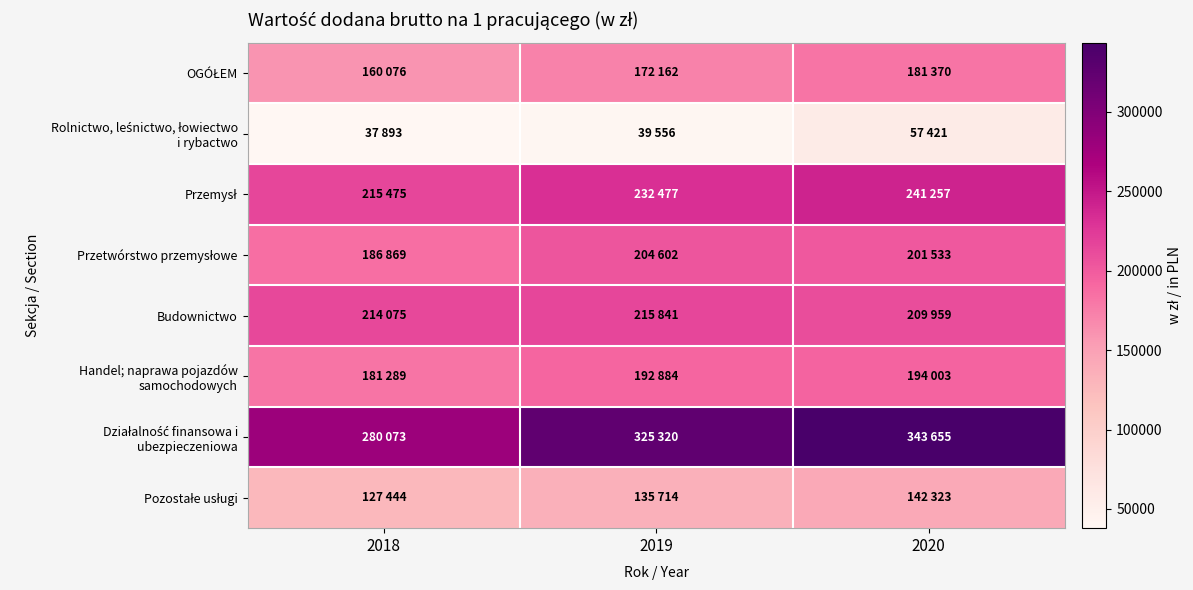

Rank the series at 2019 from highest to lowest value.

Działalność finansowa i ubezpieczeniowa, Przemysł, Budownictwo, Przetwórstwo przemysłowe, Handel; naprawa pojazdów samochodowych, OGÓŁEM, Pozostałe usługi, Rolnictwo, leśnictwo, łowiectwo i rybactwo